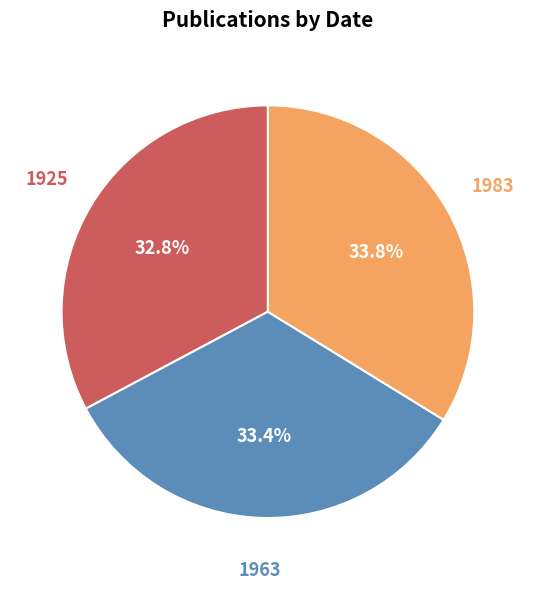

Does any single category account for the majority?

No